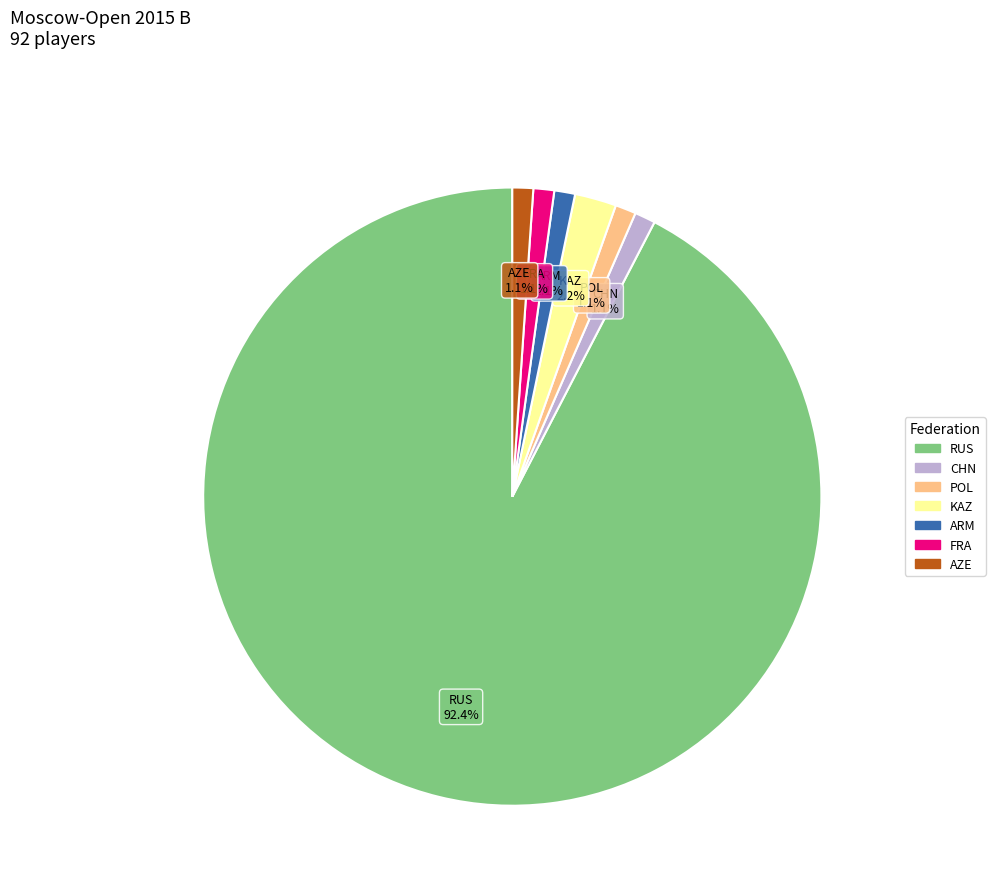

To the nearest percent, what is the difference between the FRA and RUS slice percentages?

91%